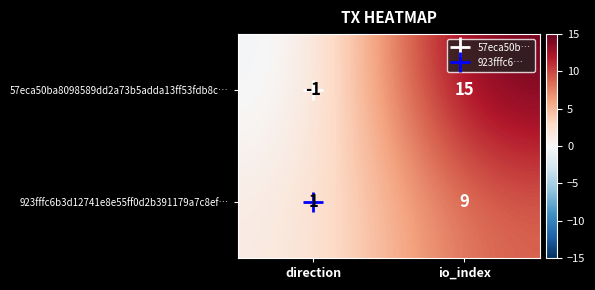

At how many categories does at least one series exceed 14?

1